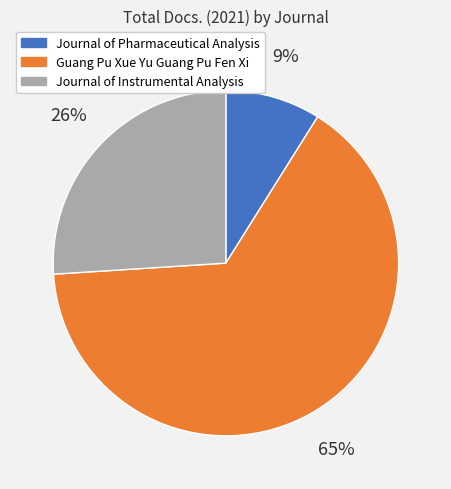

To the nearest percent, what percentage of the pie is Journal of Pharmaceutical Analysis?

9%